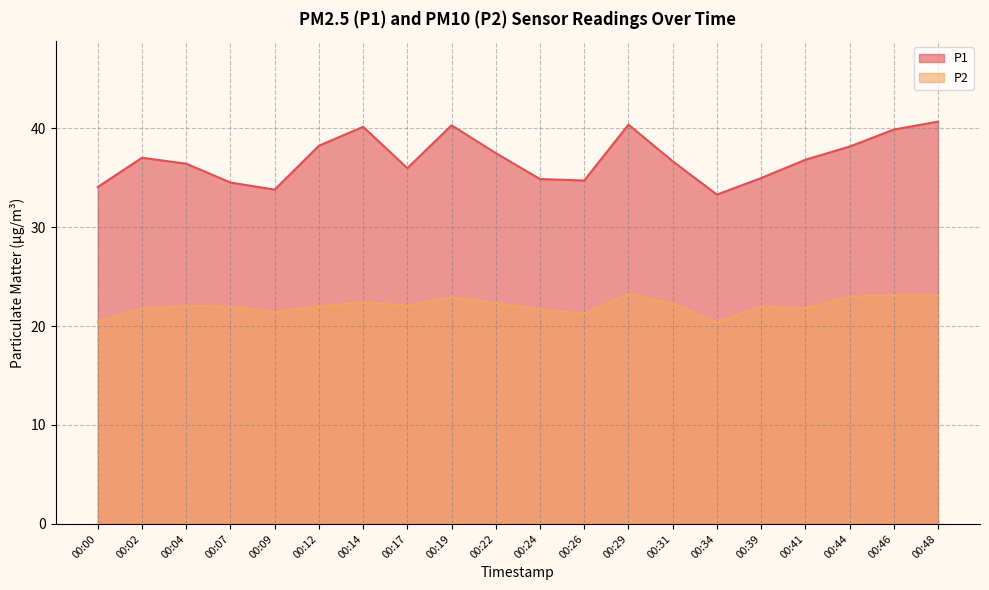

Reading right to left, what are all the values shown in this chart?

P1: 40.6	39.9	38.1	36.8	35.0	33.3	36.6	40.4	34.7	34.9	37.5	40.3	36.0	40.1	38.2	33.8	34.5	36.4	37.0	34.0
P2: 23.1	23.1	22.9	21.8	21.9	20.4	22.3	23.2	21.3	21.6	22.3	22.9	22.1	22.4	22.0	21.4	21.9	22.1	21.7	20.4